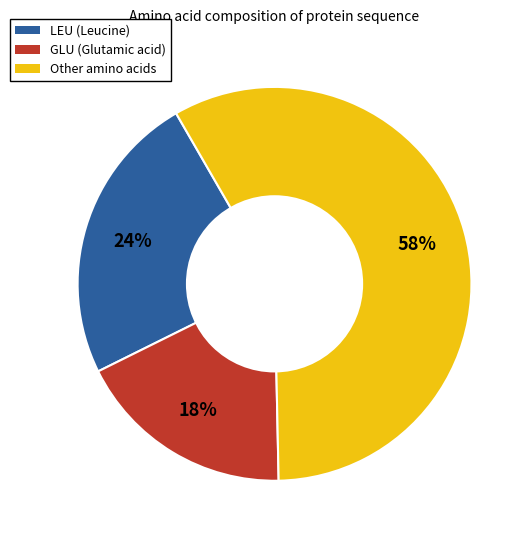

Count the number of slices in the pie.

3